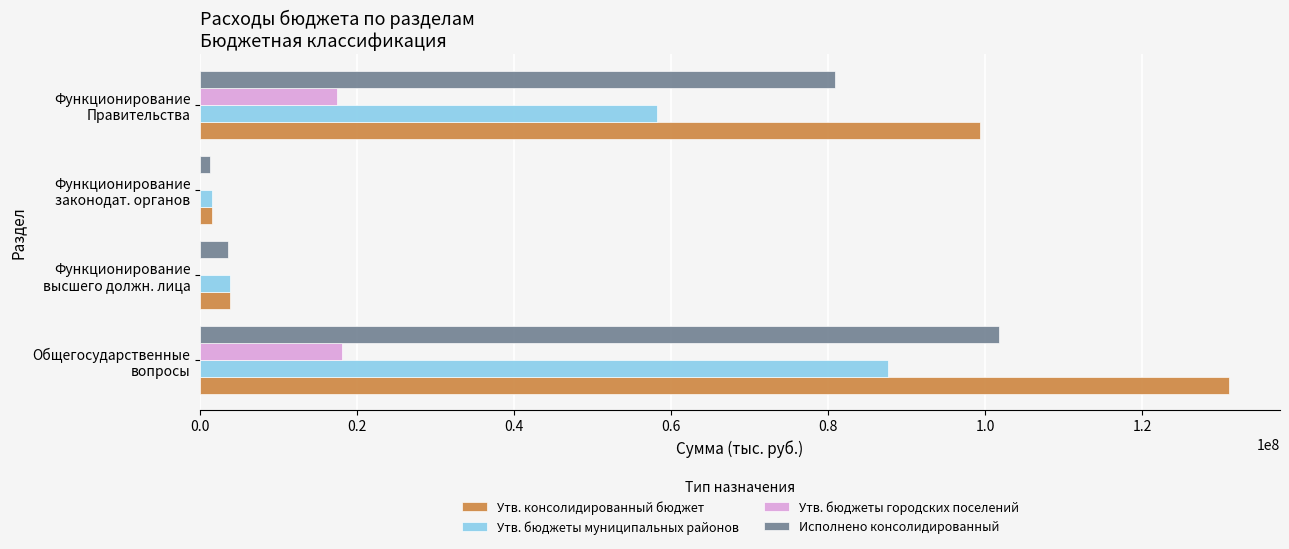

Where is Утв. консолидированный бюджет nearest to the value 66216779?

Функционирование
Правительства